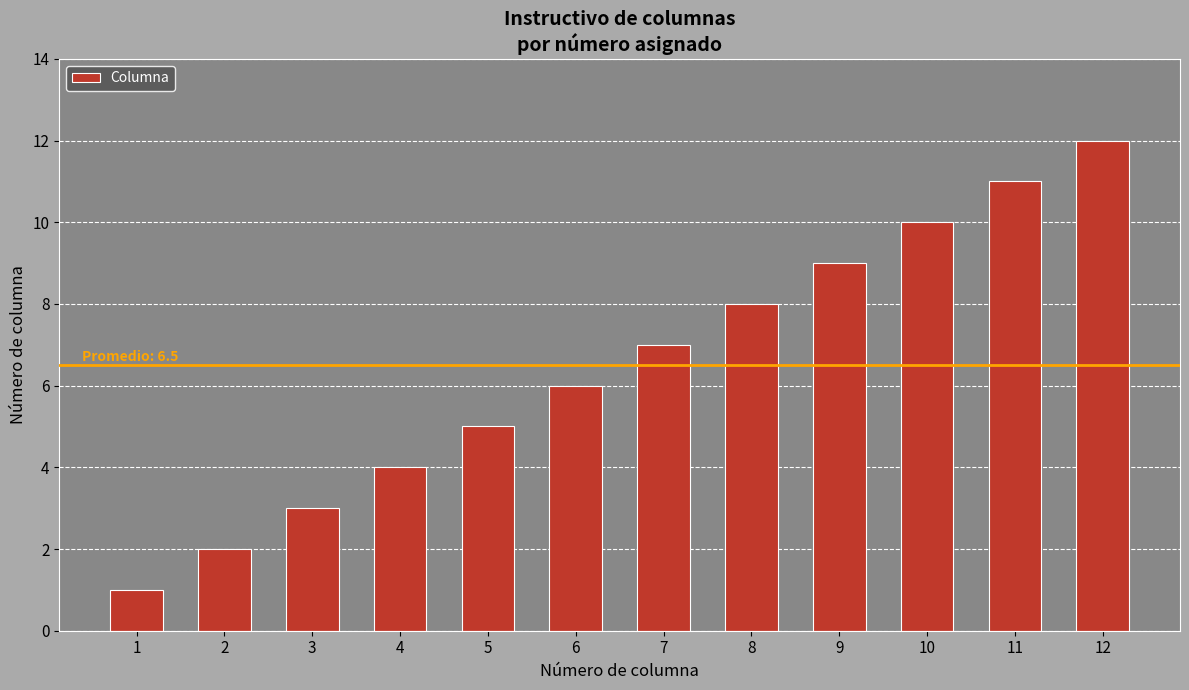

Reading left to right, extract all data points from this chart.

1	2	3	4	5	6	7	8	9	10	11	12